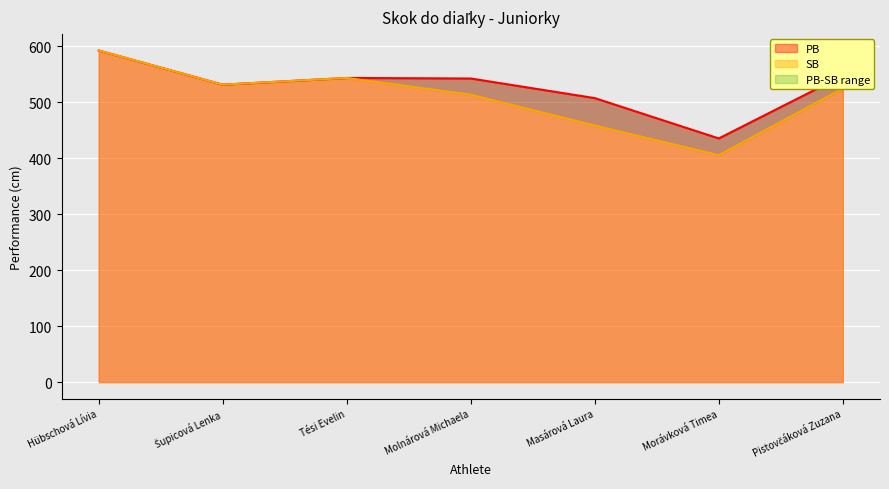

True or false: SB has a value of 543 at Tési Evelin.

True